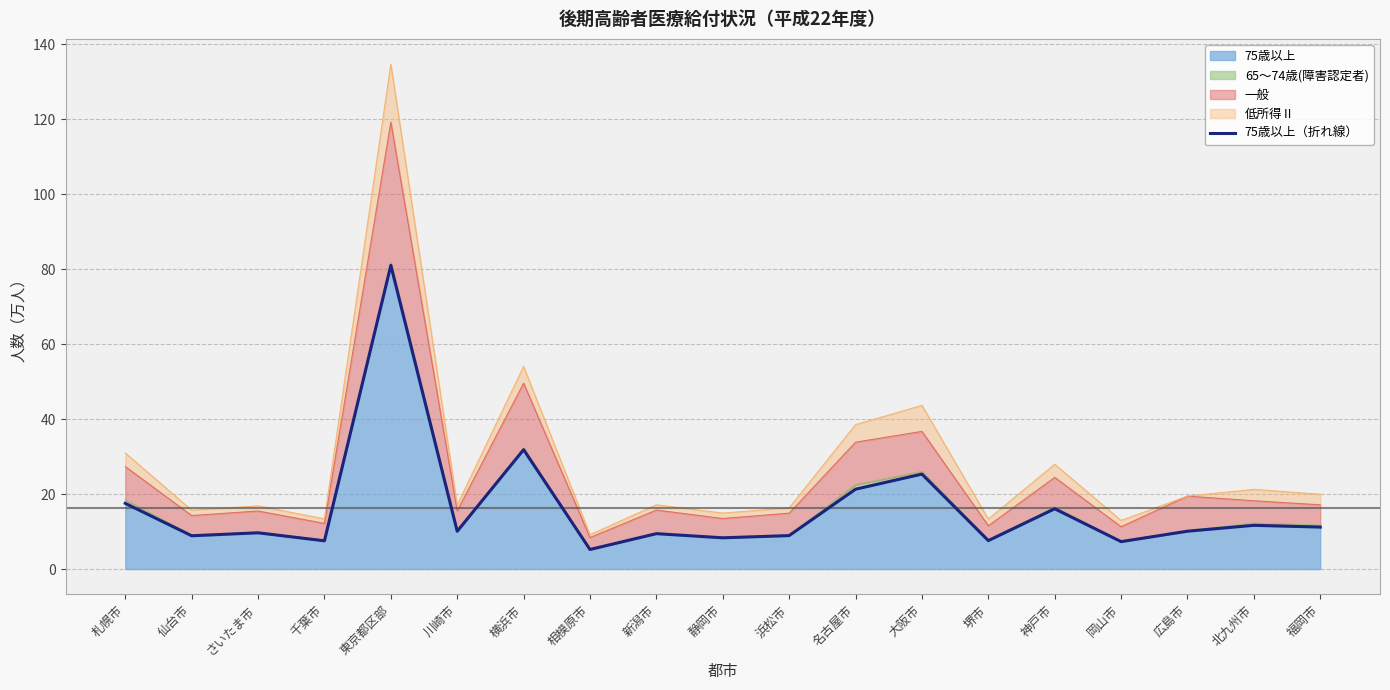

What is the value of the 3rd point from the left?

9.7